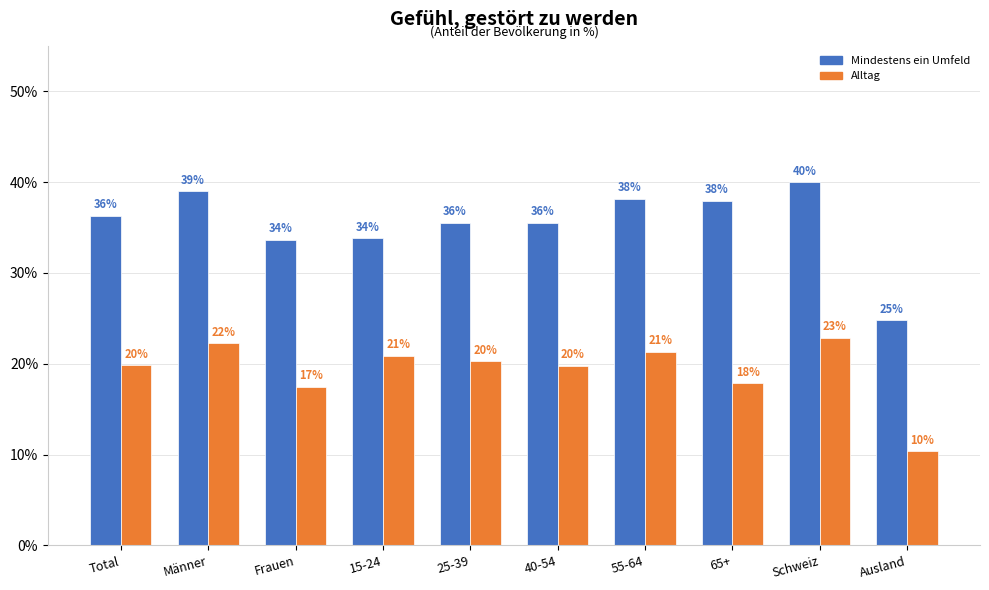

True or false: Alltag has a value of 39.5 at Männer.

False